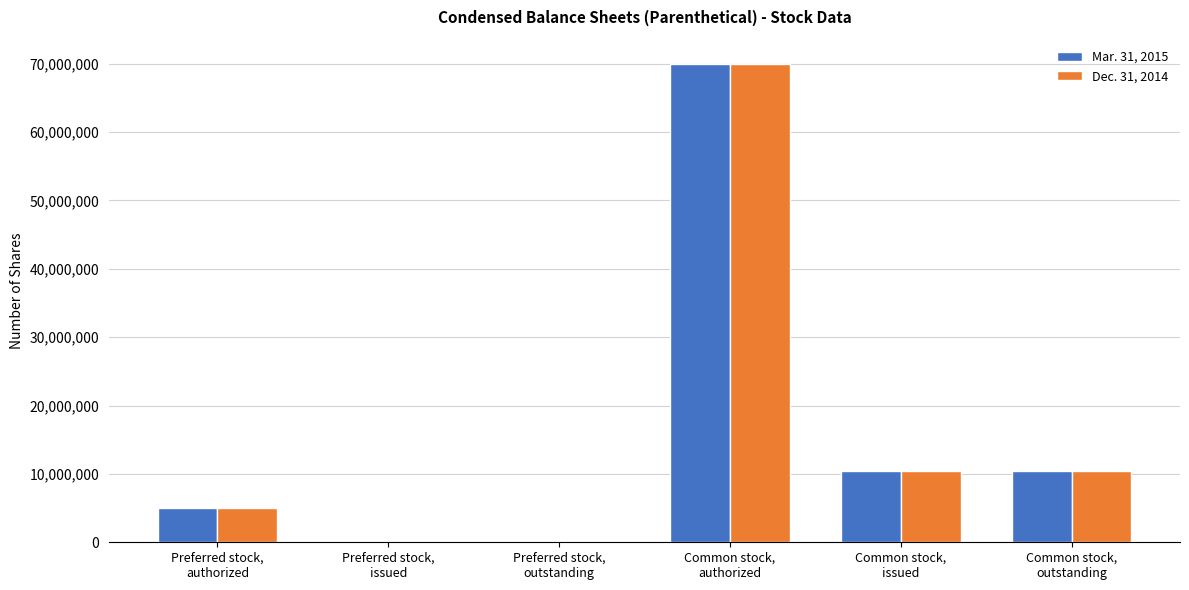

What is the greatest value displayed?

70000000